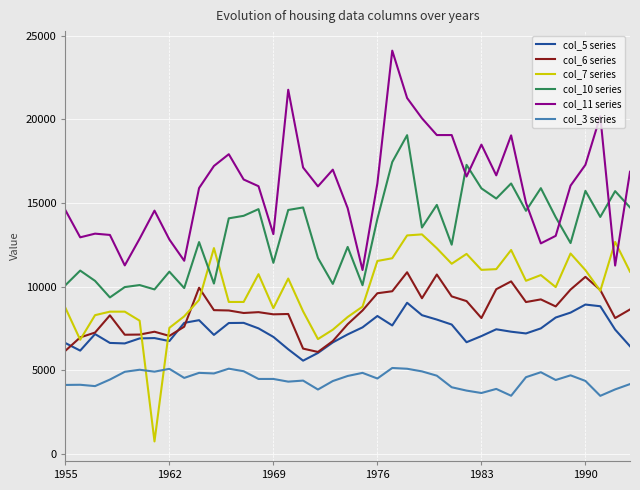

What are all the series names shown in the legend?

col_5 series, col_6 series, col_7 series, col_10 series, col_11 series, col_3 series